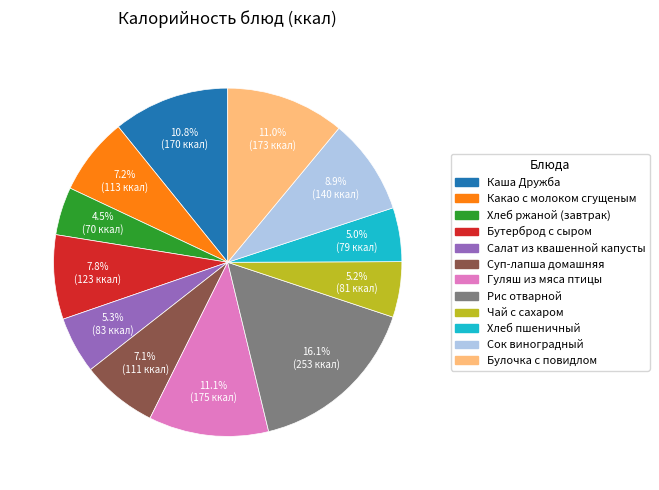

To the nearest percent, what is the difference between the Рис отварной and Хлеб пшеничный slice percentages?

11%